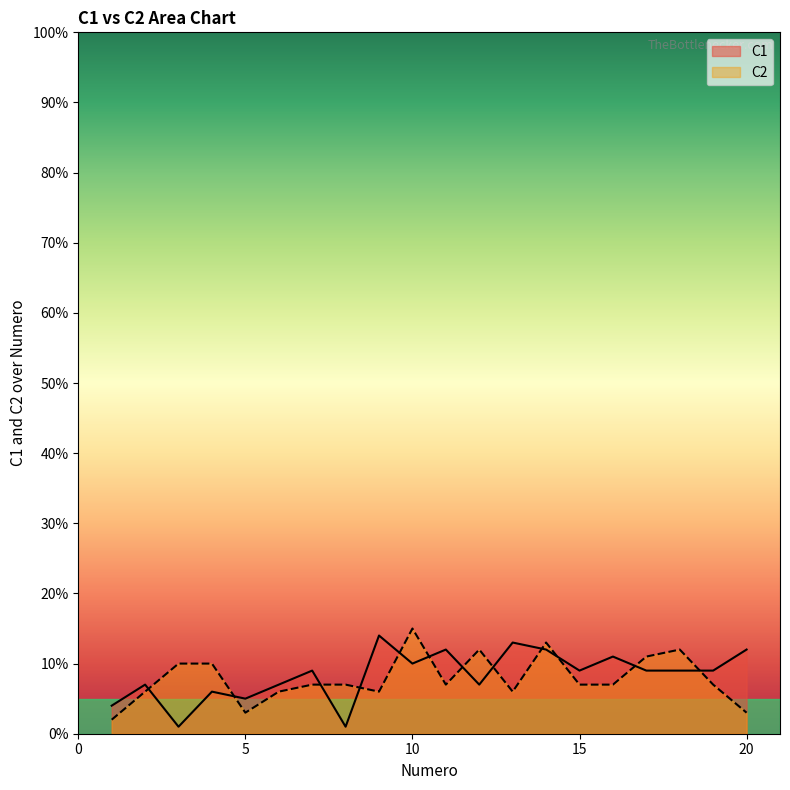

The C1 series shows 9 at 17. True or false?

True